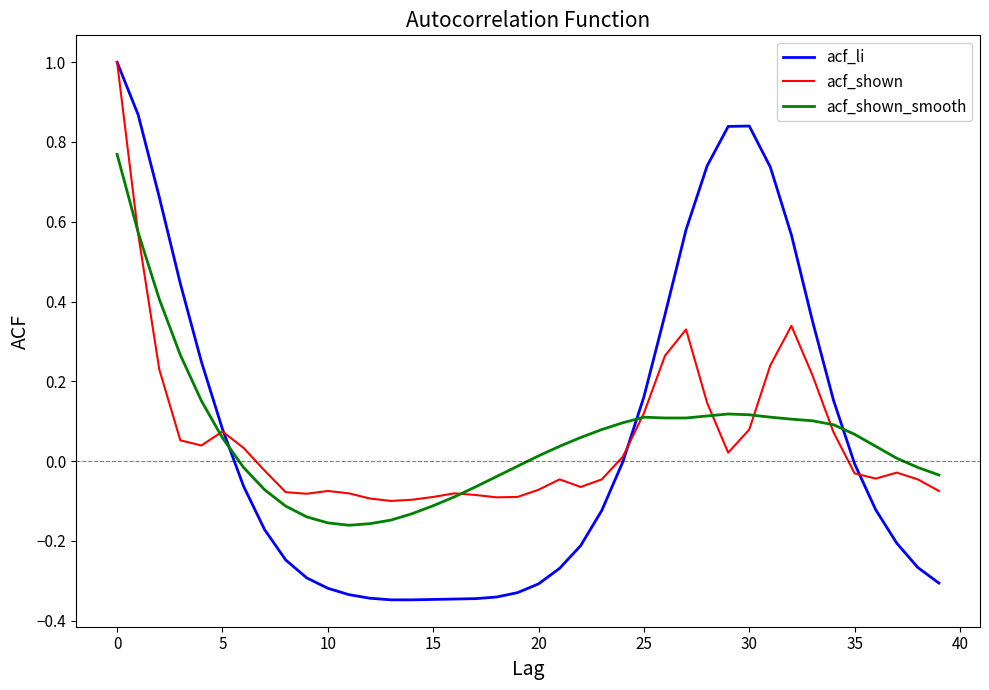

What is the highest value of the acf_shown series?

1.0